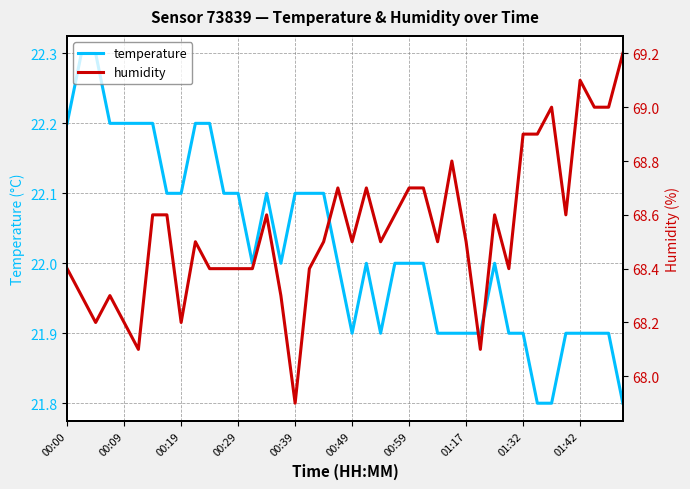

What is the difference between the maximum and minimum values in the temperature series?

0.5